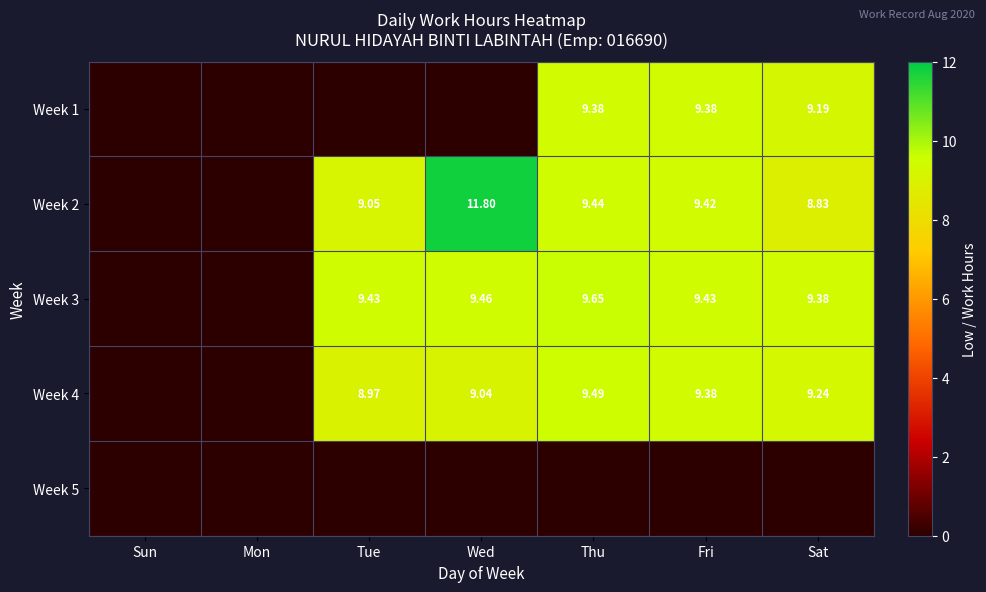

Which has a higher value, Sat or Thu?

Thu